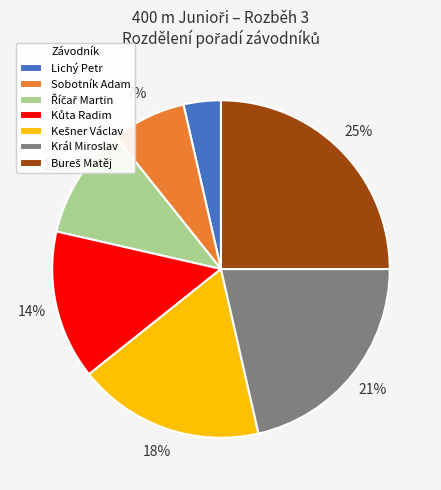

To the nearest percent, what percentage of the pie is Lichý Petr?

4%